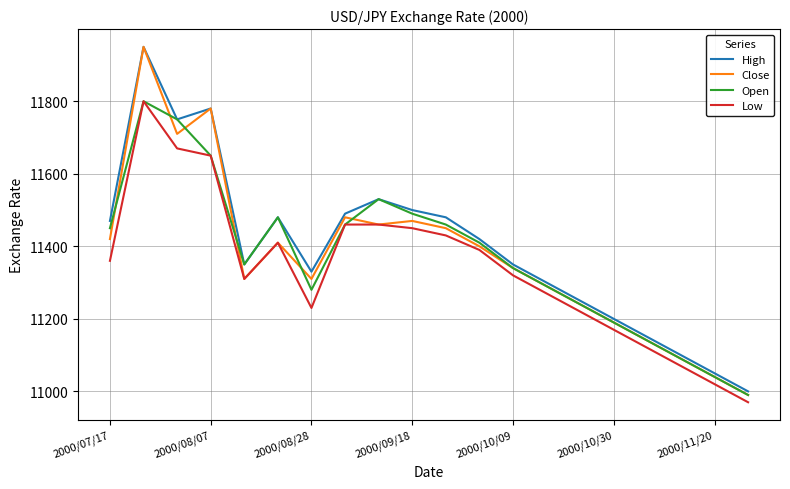

What is the highest value of the Low series?

11800